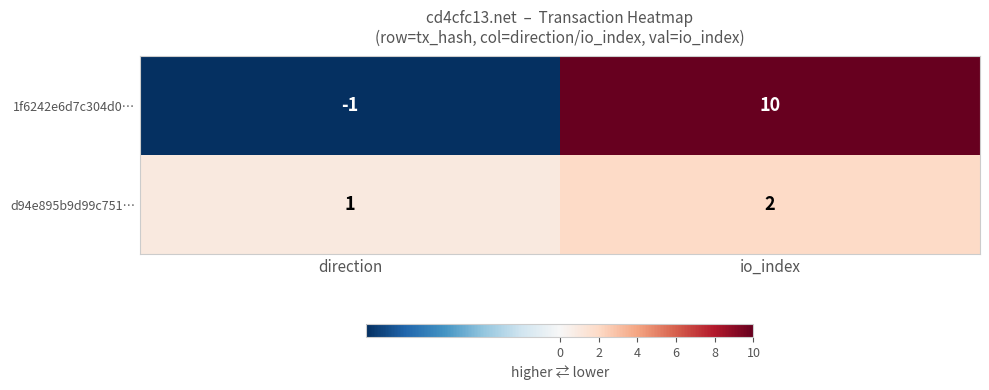

Reading left to right, what are all the values shown in this chart?

1f6242e6d7c304d0…: -1	10
d94e895b9d99c751…: 1	2